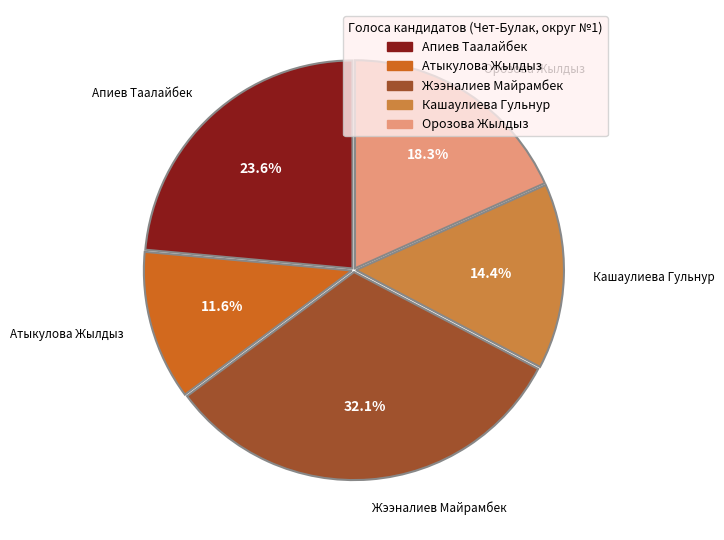

Rank the categories by value from lowest to highest.

Атыкулова Жылдыз, Кашаулиева Гульнур, Орозова Жылдыз, Апиев Таалайбек, Жээналиев Майрамбек